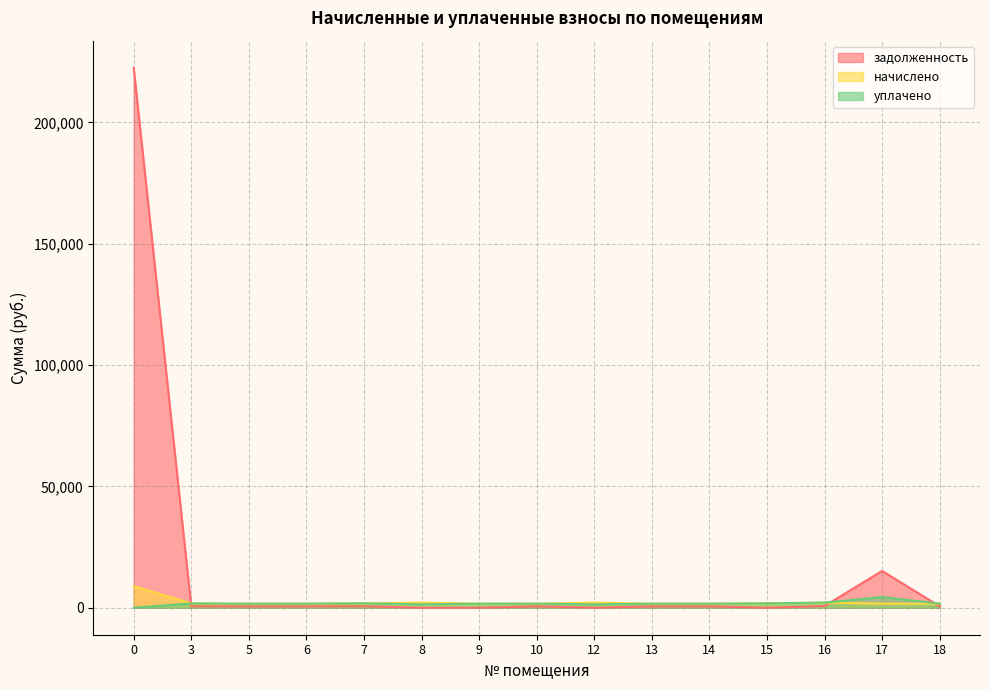

Reading left to right, what are all the values shown in this chart?

задолженность: 0=222519.4	3=592.4	5=546.9	6=558.0	7=596.1	8=0.0	9=0.0	10=554.3	12=0.0	13=550.6	14=558.2	15=0.0	16=705.5	17=15154.8	18=559.2
начислено: 0=8882.0	3=1777.1	5=1640.7	6=1673.9	7=1788.2	8=2142.2	9=1662.8	10=1662.8	12=2112.7	13=1651.8	14=1673.9	15=1791.9	16=2116.3	17=1662.8	18=1677.6
уплачено: 0=0.0	3=1777.1	5=1640.7	6=1673.9	7=1788.2	8=1428.1	9=1662.8	10=1662.8	12=1408.4	13=1651.8	14=1673.9	15=1791.9	16=2116.3	17=4418.1	18=1677.6